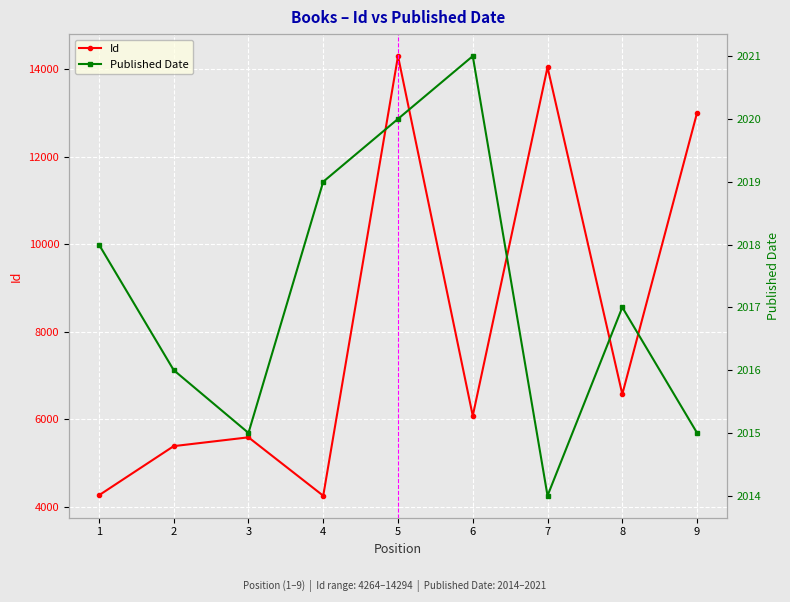

Reading left to right, extract all data points from this chart.

Id: 1=4264	2=5387	3=5588	4=4254	5=14294	6=6079	7=14040	8=6573	9=12999
Published Date: 1=2018	2=2016	3=2015	4=2019	5=2020	6=2021	7=2014	8=2017	9=2015